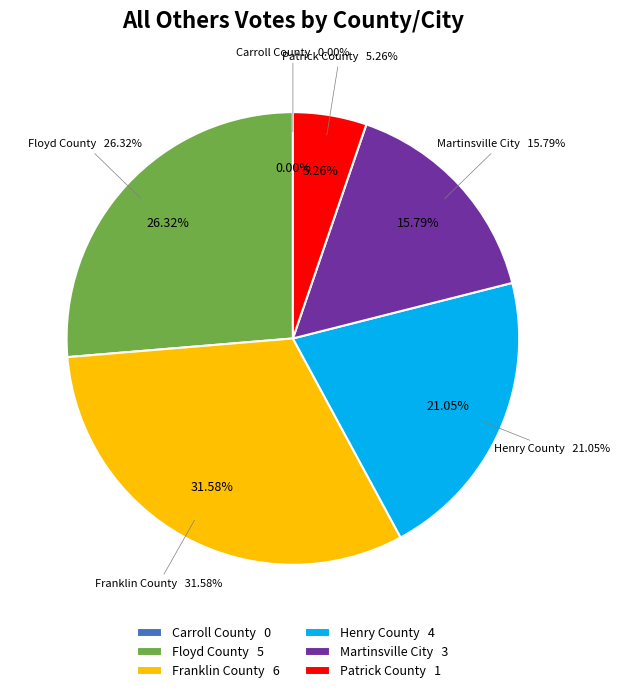

What percentage is NOT represented by Floyd County?

73.7%